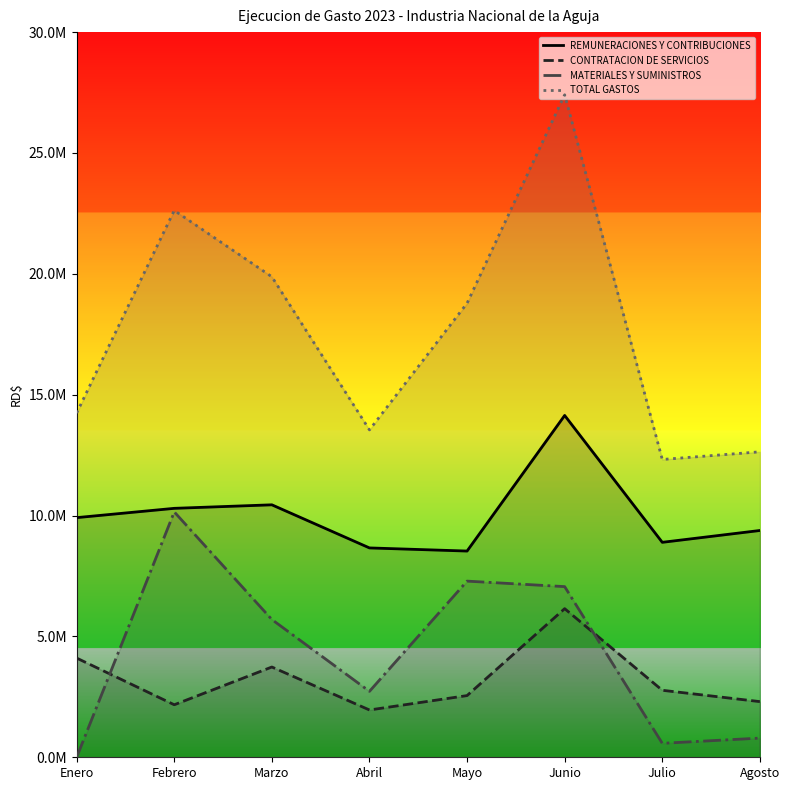

Is this an area chart (filled region under the line)?

No